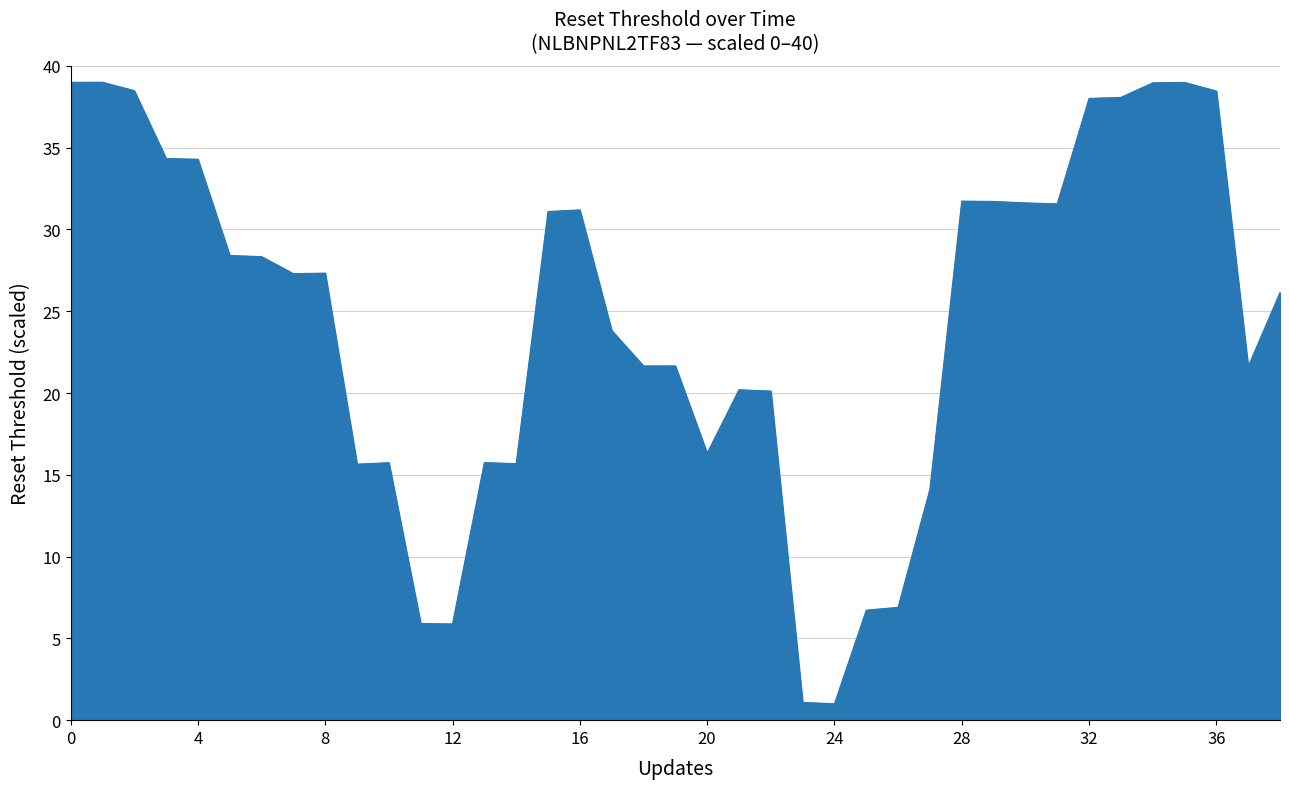

What is the minimum value shown in the chart?

1.0